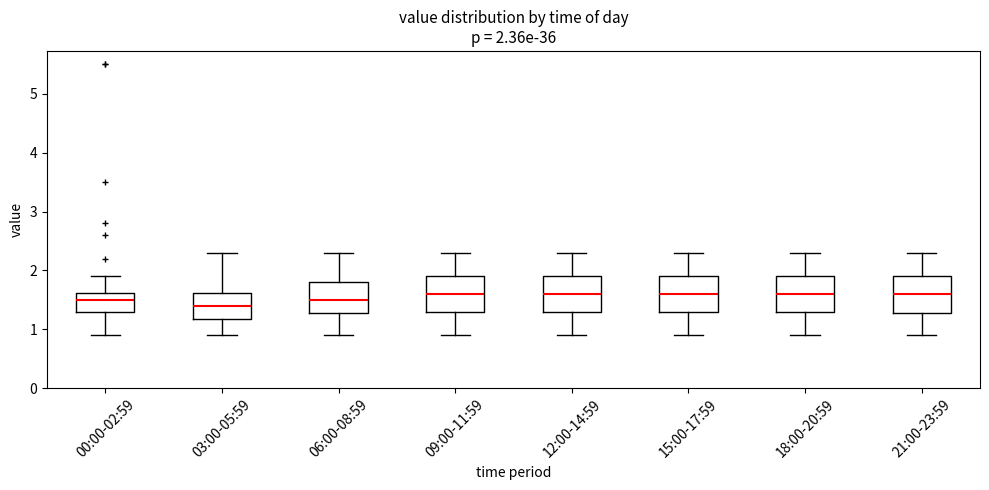

Which box's median line is the lowest?

03:00-05:59